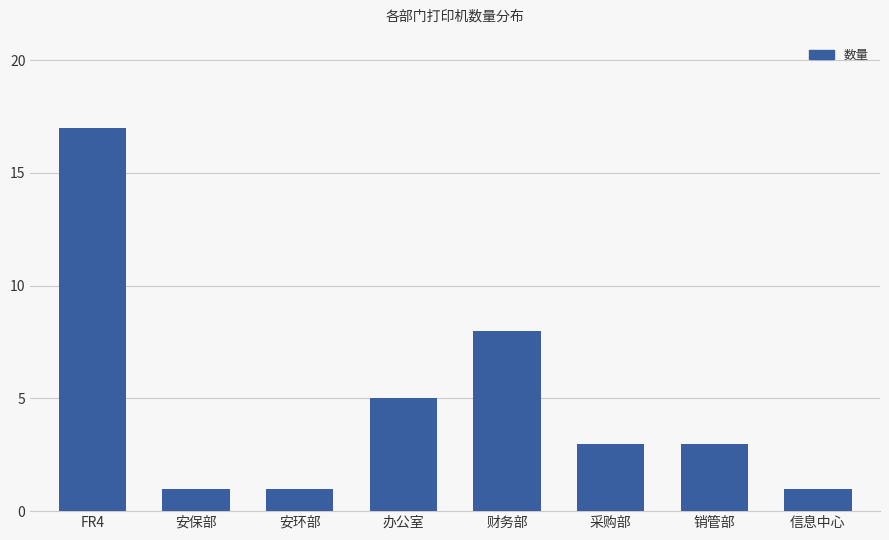

Where does the data first go above 3?

FR4